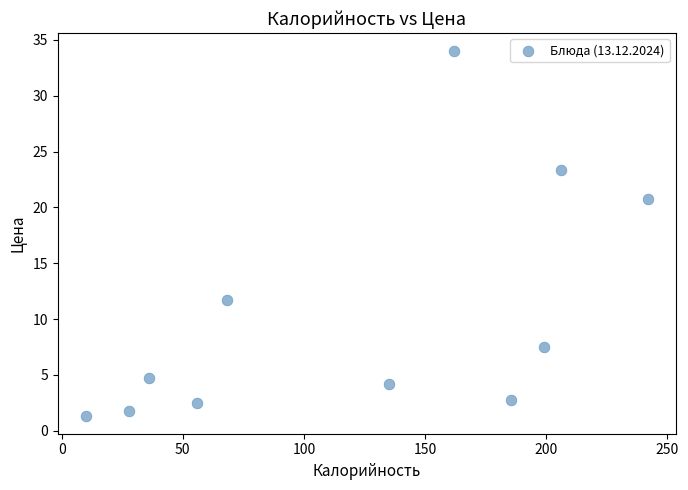

What Y value in the scatter plot is closest to 17?

20.7